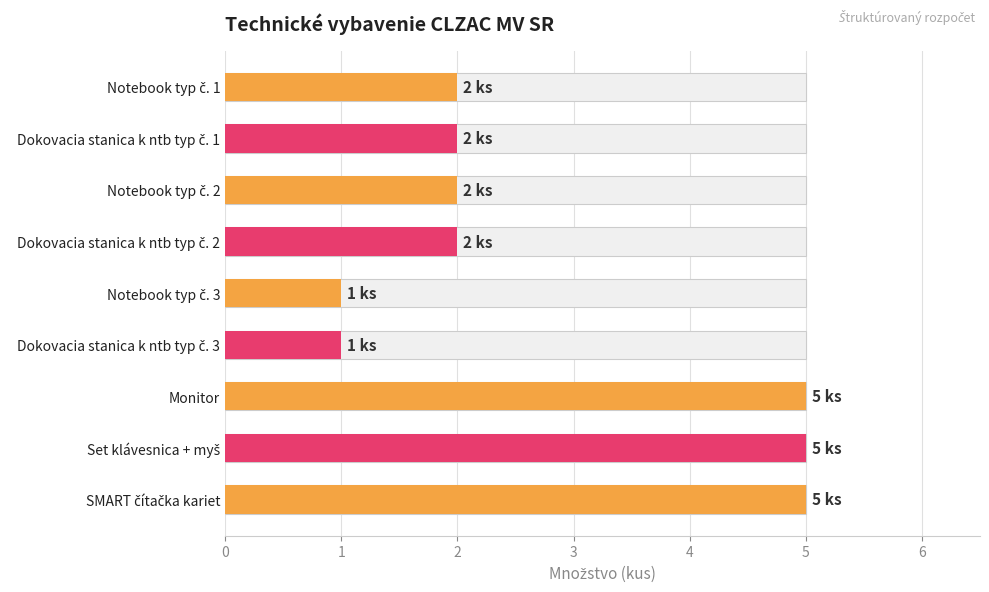

Rank the categories by value from lowest to highest.

4, 5, 0, 1, 2, 3, 6, 7, 8